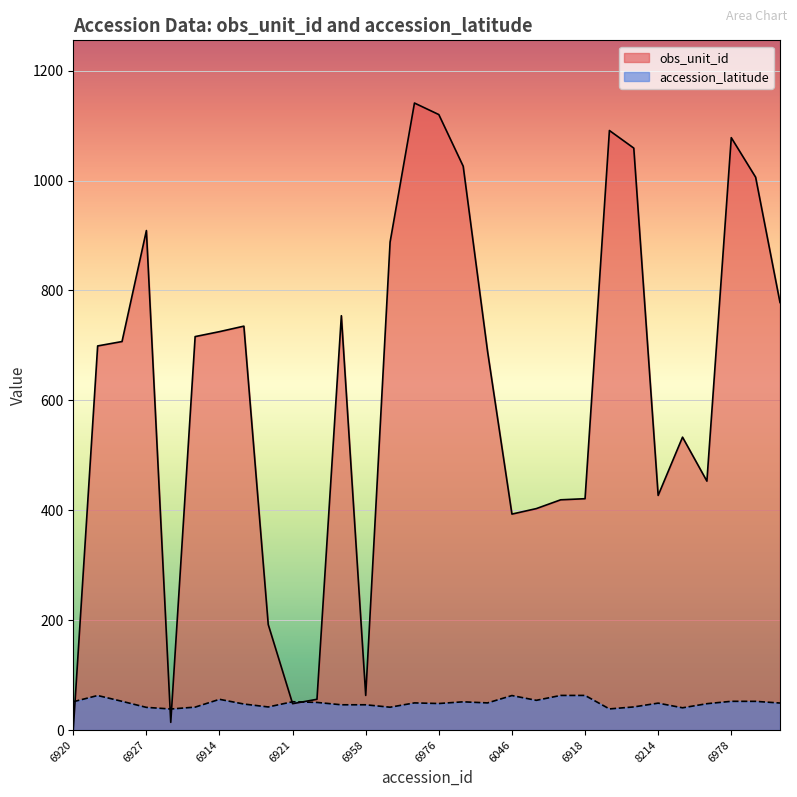

How many values in the obs_unit_id series exceed 707?

14